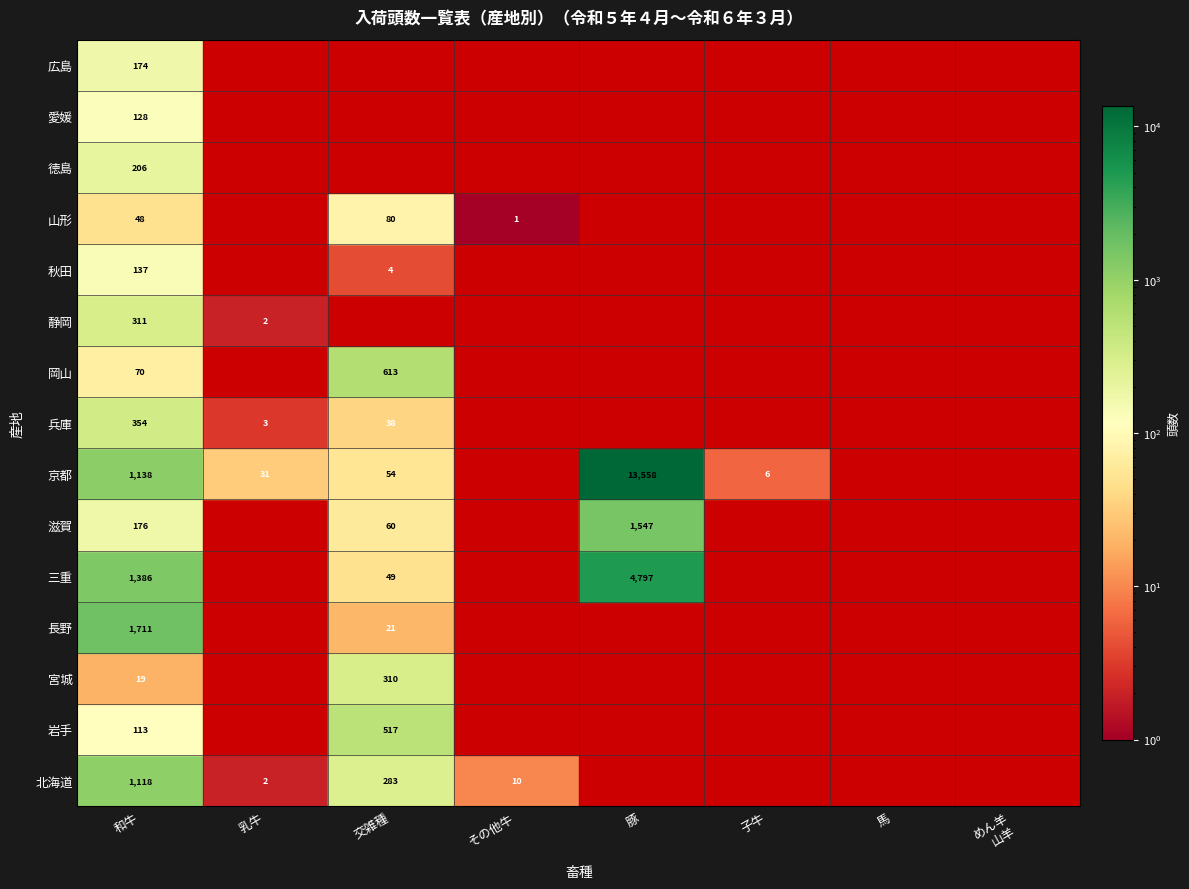

How many values in 徳島 are above zero?

1